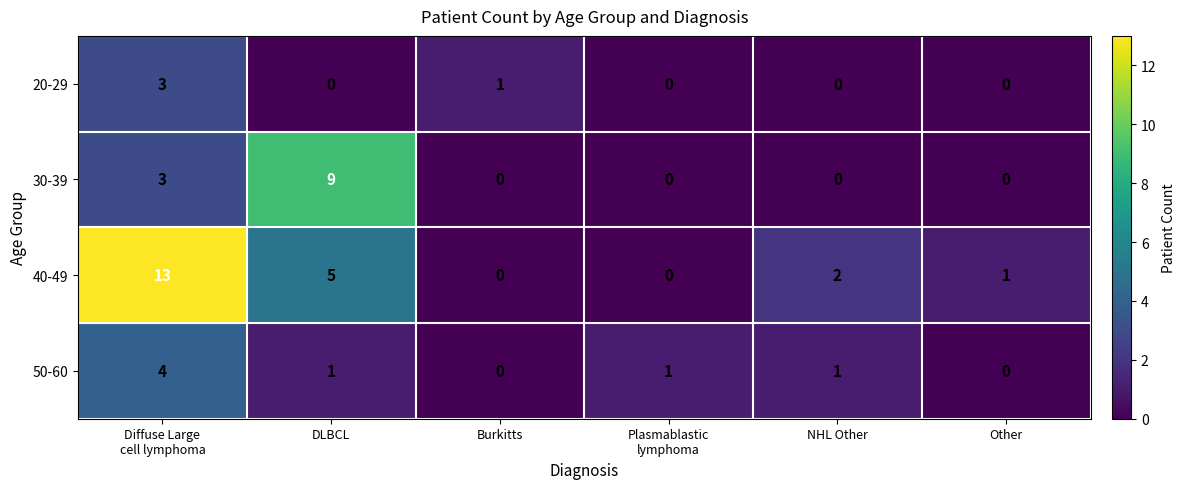

What is the greatest value displayed?

13